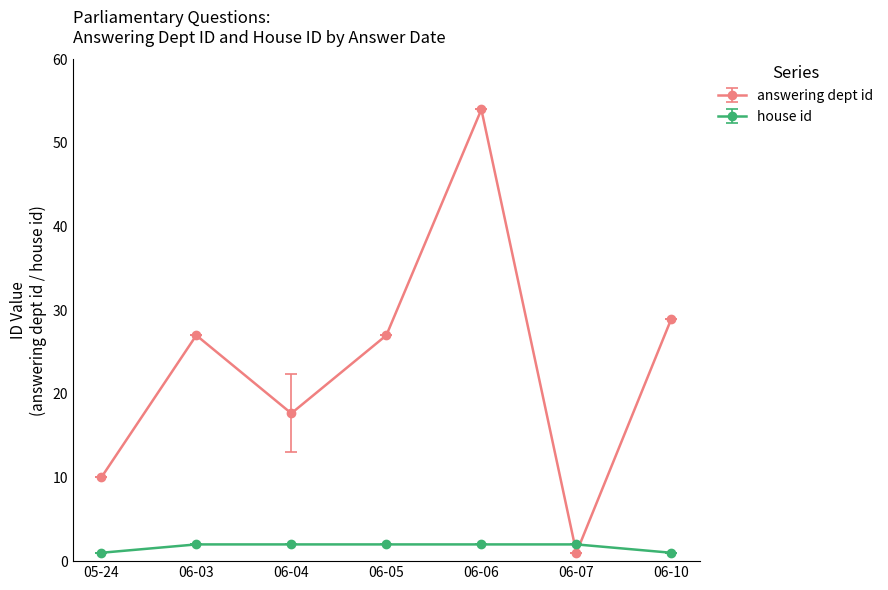

After their last crossing, which series has the higher values: house id or answering dept id?

answering dept id